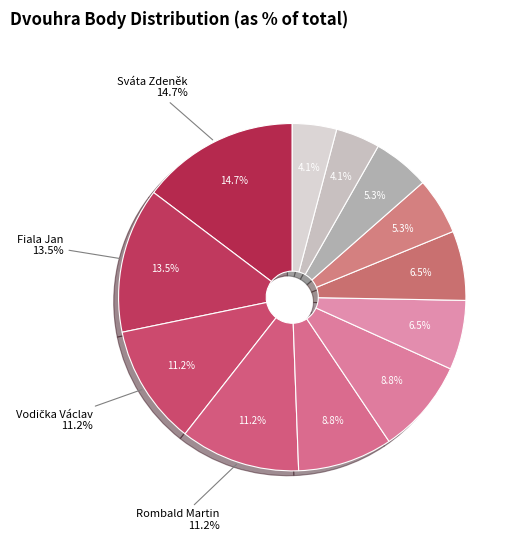

Which slice is the largest?

Sváta Zdeněk